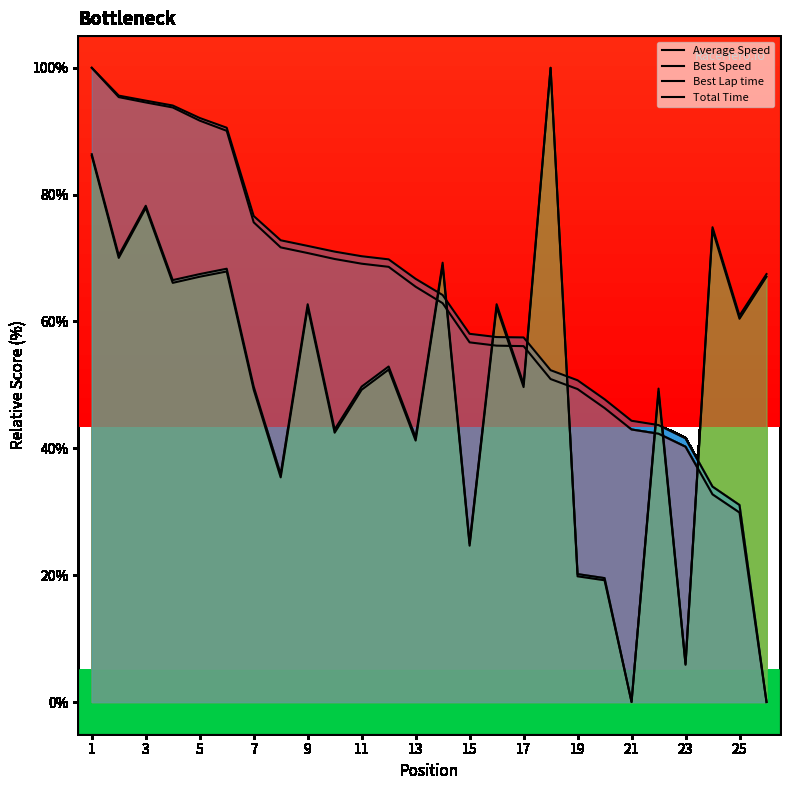

Does the chart display data point markers on the line(s)?

No